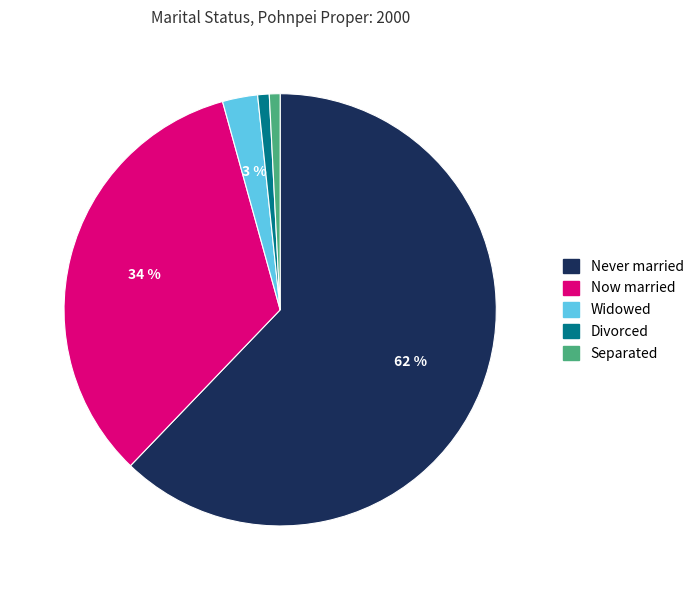

Combined, do Separated and Now married account for over 50%?

No